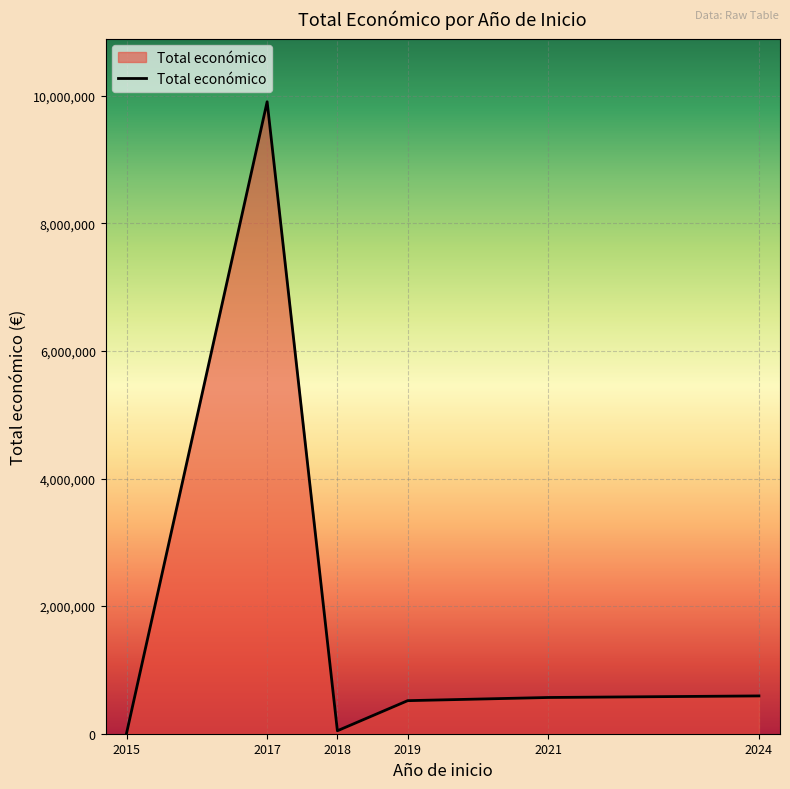

What is the minimum value shown in the chart?

12250